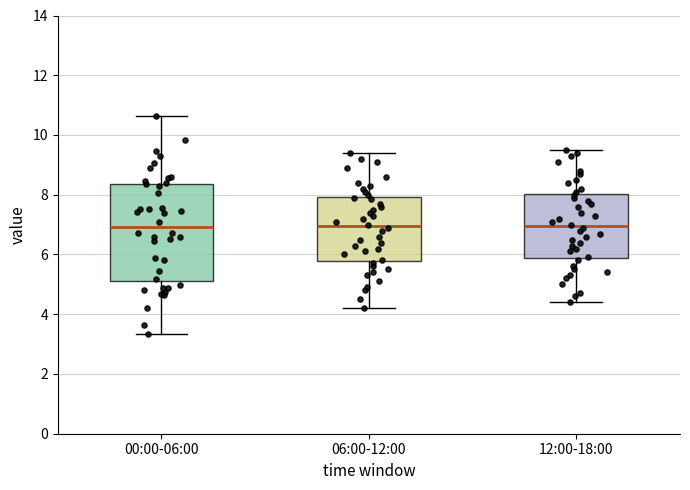

Comparing the boxes themselves (not the whiskers), which one is the tallest?

00:00-06:00